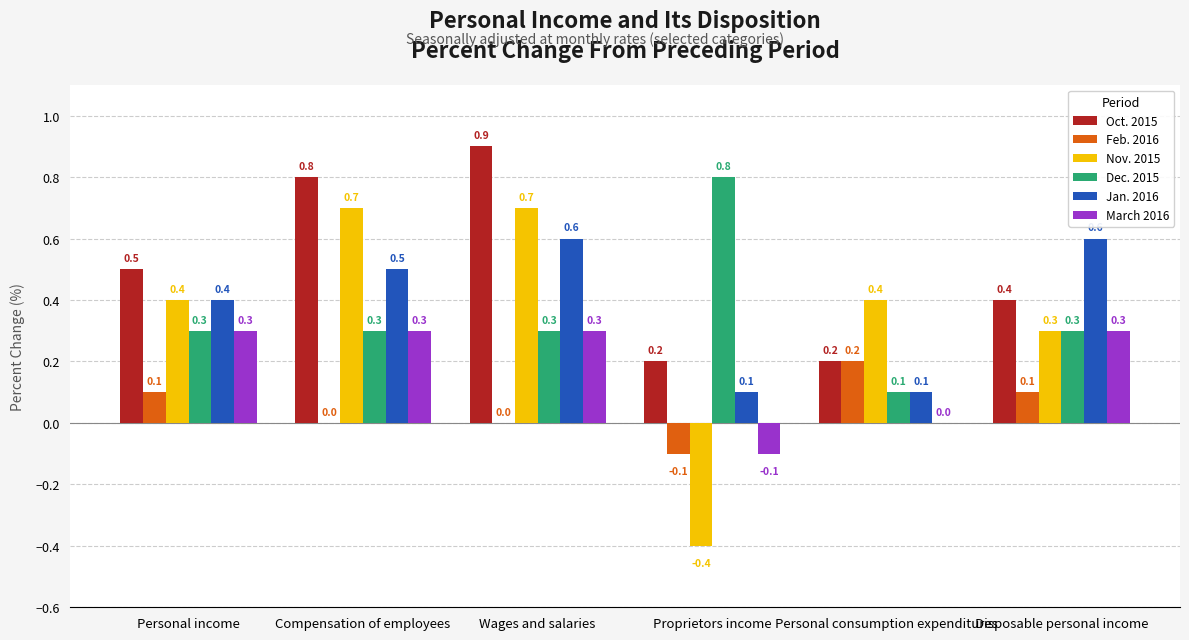

Reading left to right, extract all data points from this chart.

Oct. 2015: 0.5	0.8	0.9	0.2	0.2	0.4
Feb. 2016: 0.1	0.0	0.0	-0.1	0.2	0.1
Nov. 2015: 0.4	0.7	0.7	-0.4	0.4	0.3
Dec. 2015: 0.3	0.3	0.3	0.8	0.1	0.3
Jan. 2016: 0.4	0.5	0.6	0.1	0.1	0.6
March 2016: 0.3	0.3	0.3	-0.1	0.0	0.3